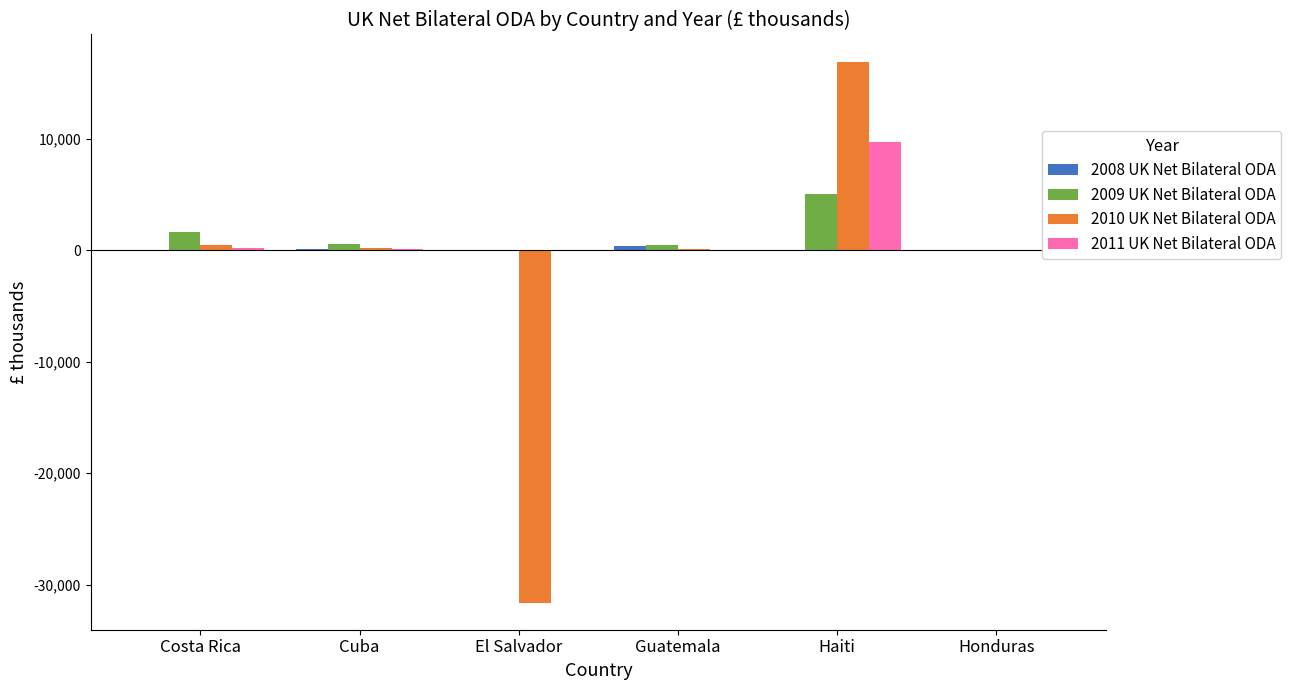

The 2010 UK Net Bilateral ODA series shows 250 at Cuba. True or false?

True